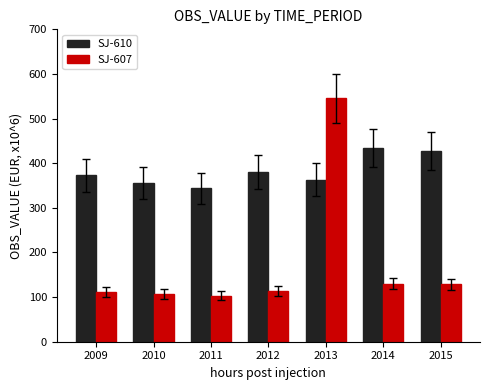

Which series has the largest range (max minus min)?

SJ-607